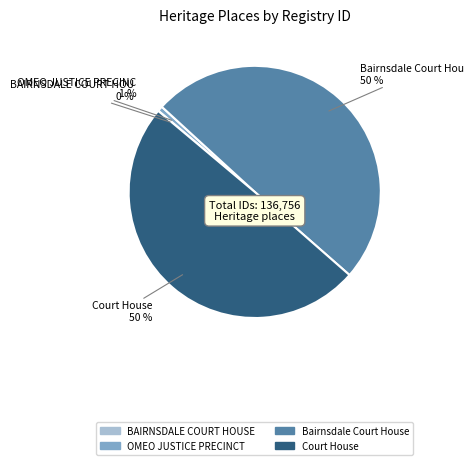

Which has a higher value, Court House or OMEO JUSTICE PRECINCT?

Court House